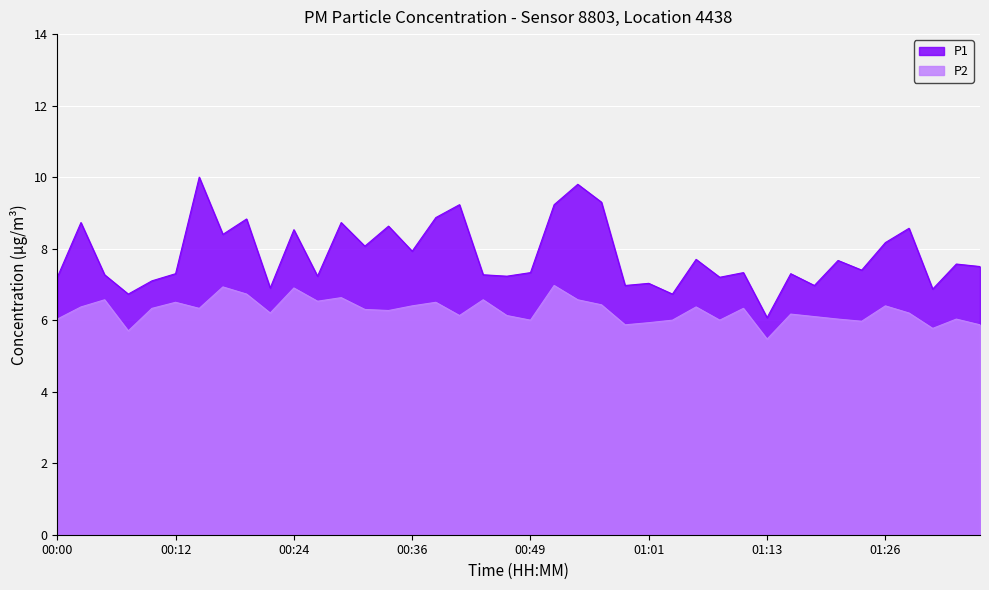

What is the label of the 28th point from the right?

00:29